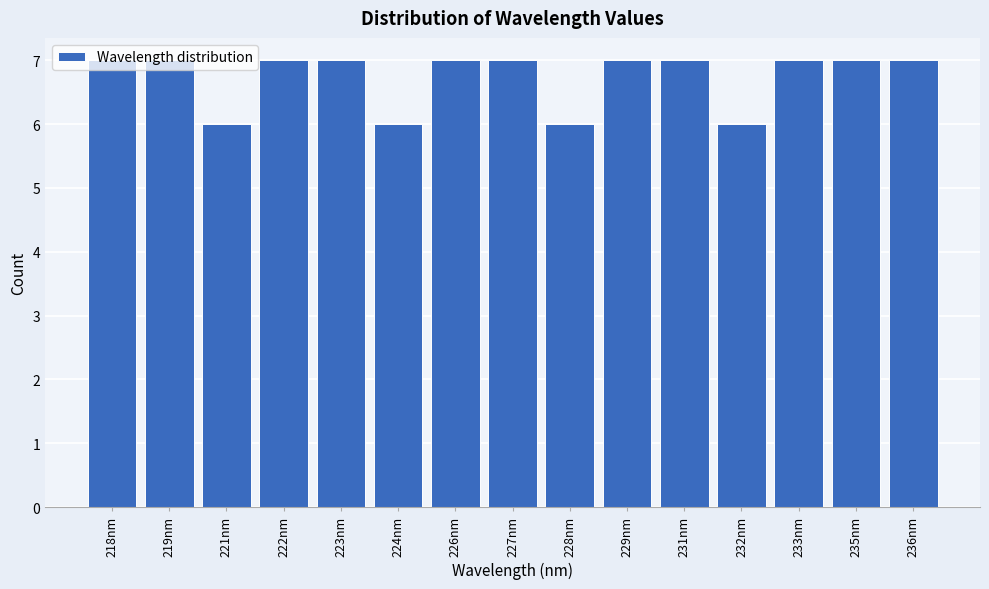

What is the average value?

7